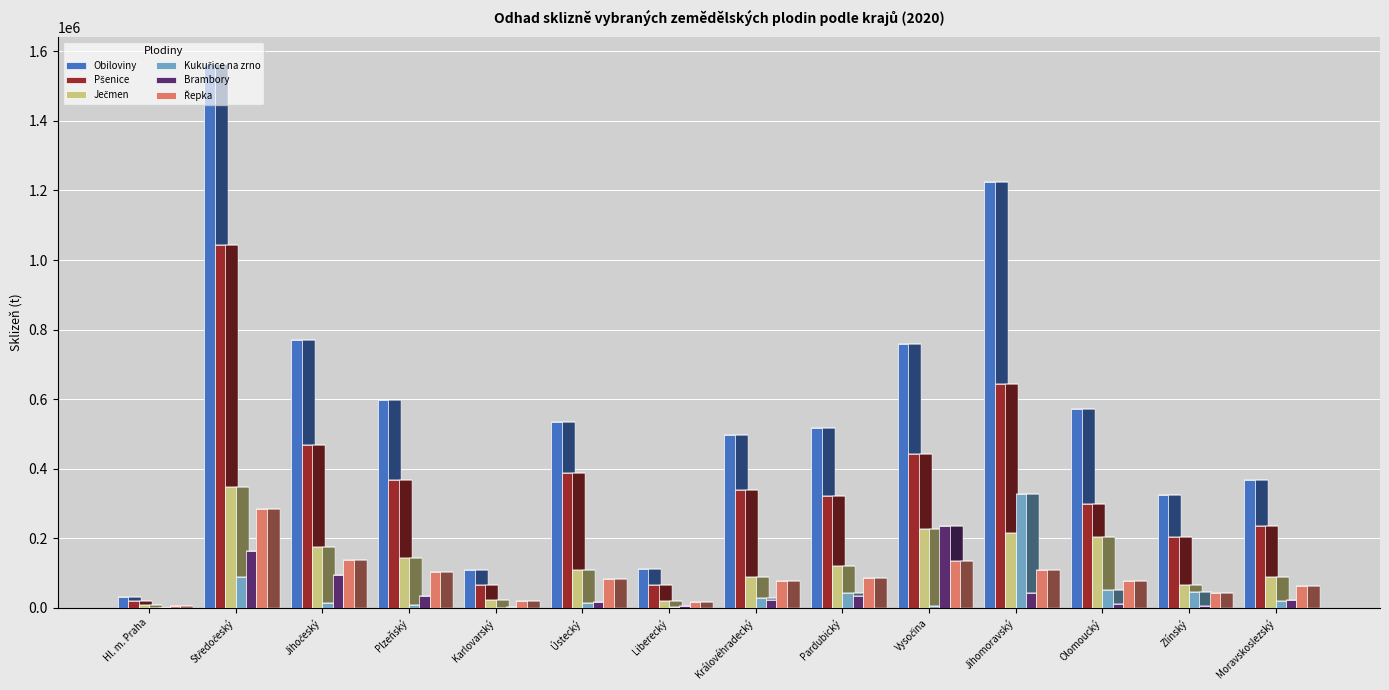

Between Pardubický and Moravskoslezský, which series saw the biggest shift?

Obiloviny